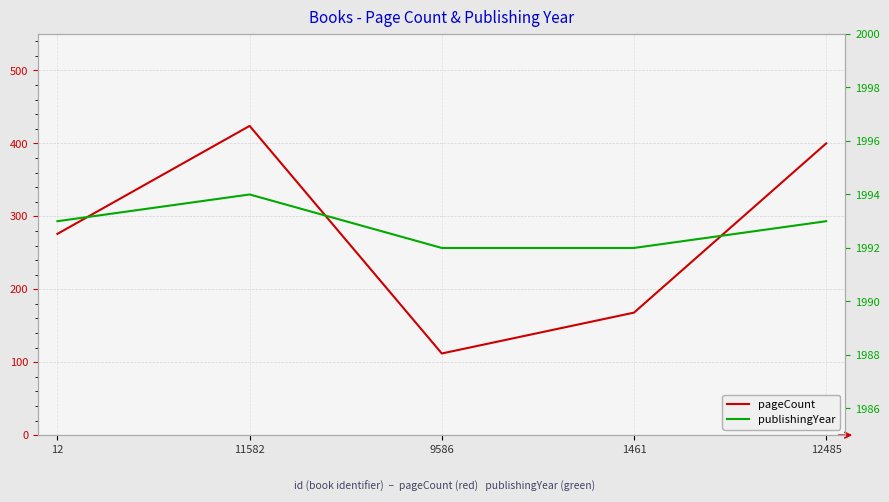

Between 12 and 12485, which series saw the biggest shift?

pageCount